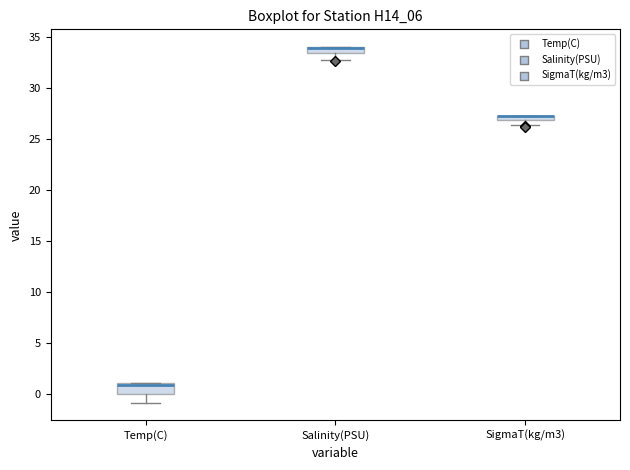

Where does the lower whisker of the box for Salinity(PSU) end on the y-axis? The values are not printed on the chart, so give them approximately, as read against the axis.

32.5